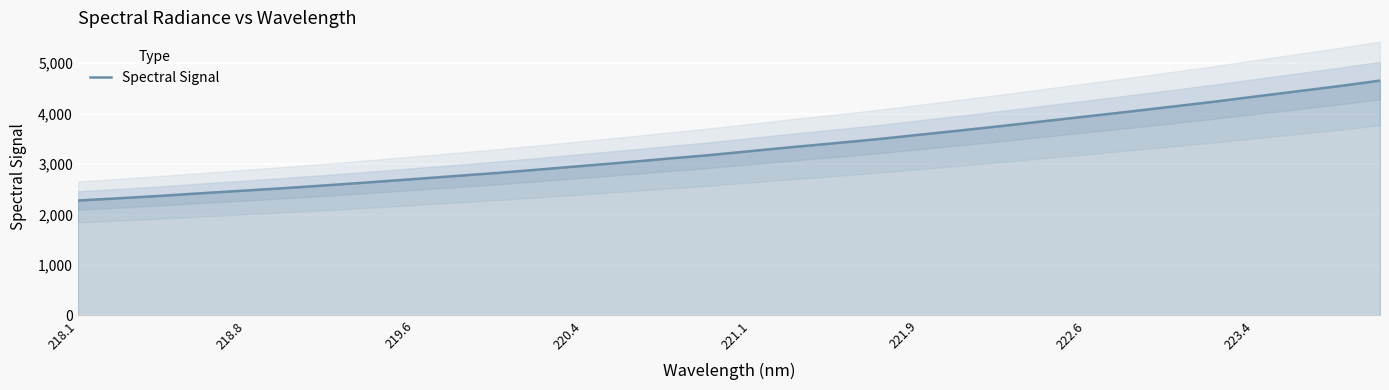

True or false: Spectral Signal has a value of 3852.7 at 219.6.

False